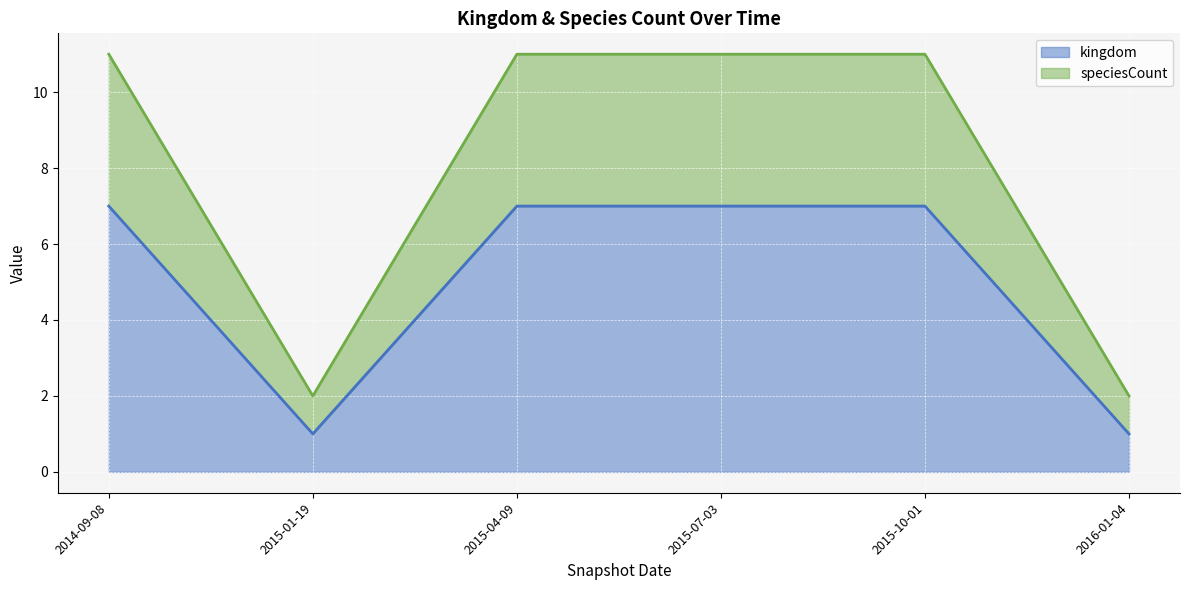

Rank the series by their maximum value, from highest to lowest.

speciesCount, kingdom